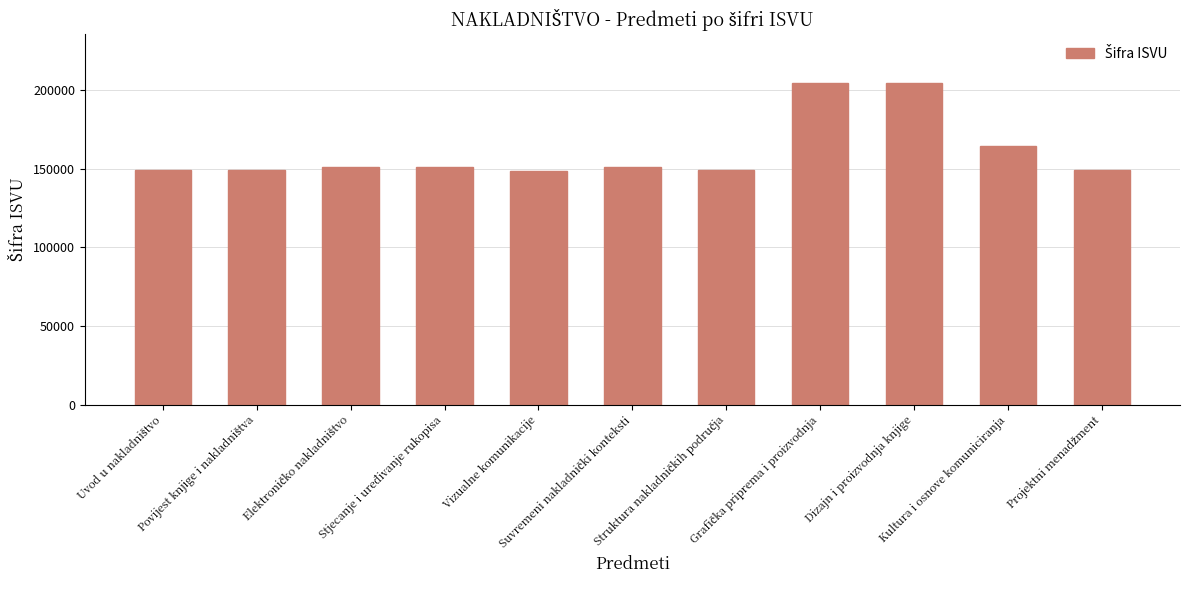

What is the value of the 4th bar from the left?

151045